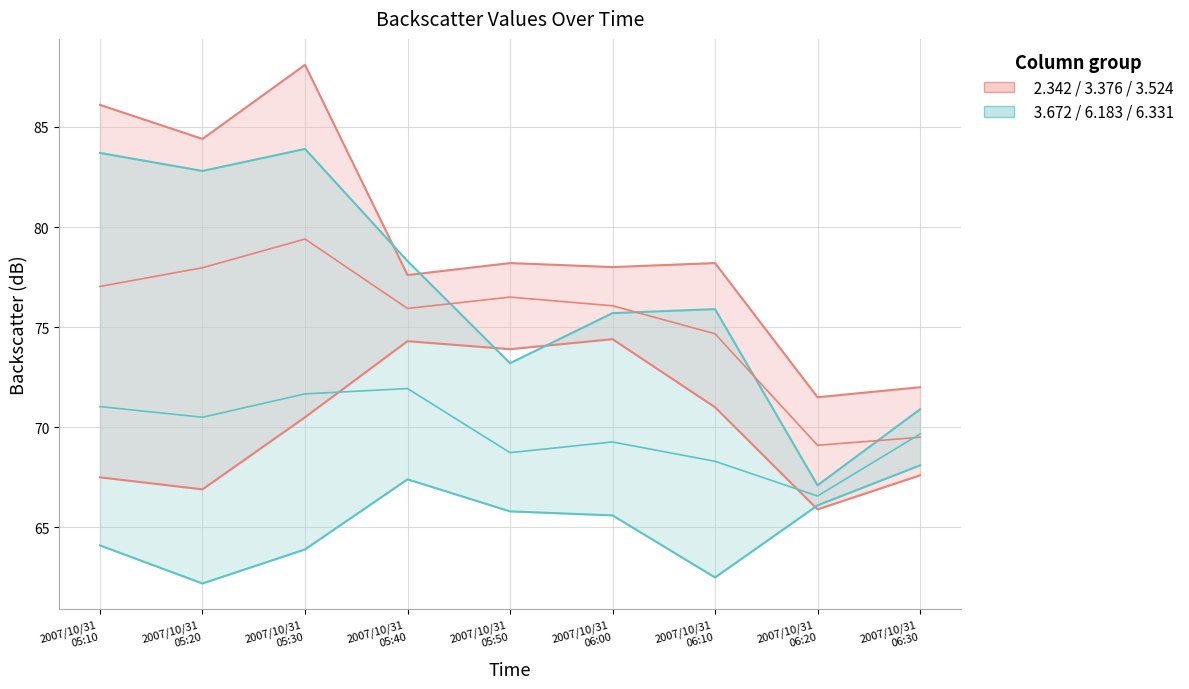

At which category is the sum across all series the highest?

2007/10/31
05:30